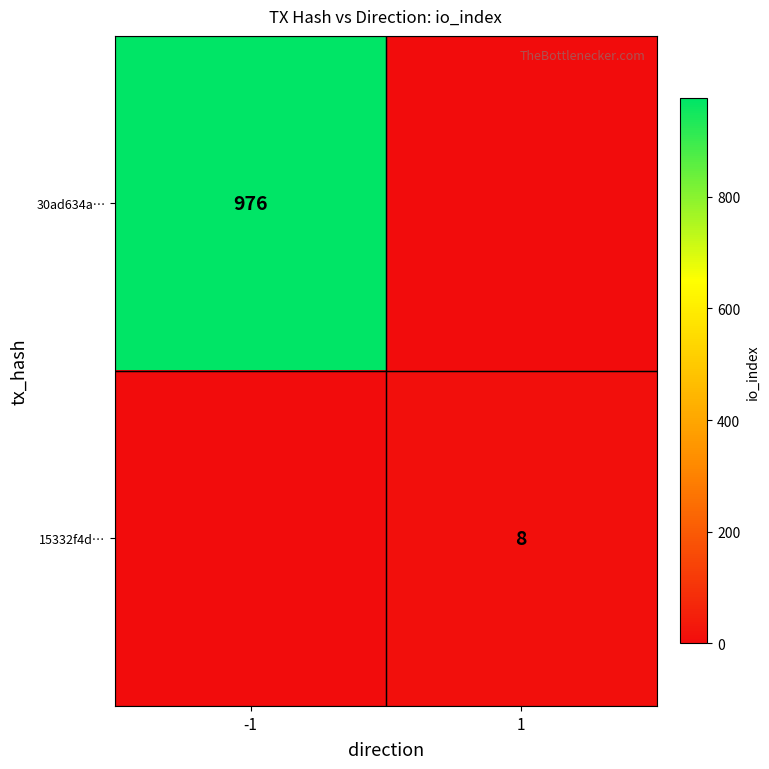

The value of 15332f4d… at 1 is 2. True or false?

False